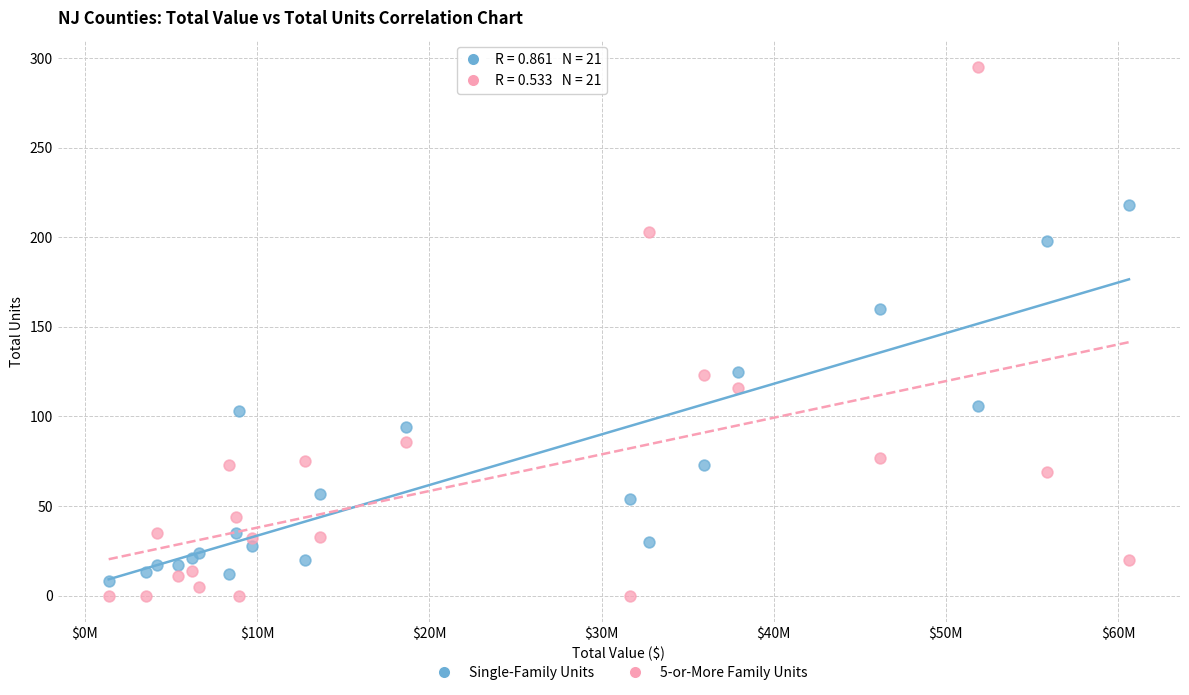

Which series contains the highest Y value?

5-or-More Family Units